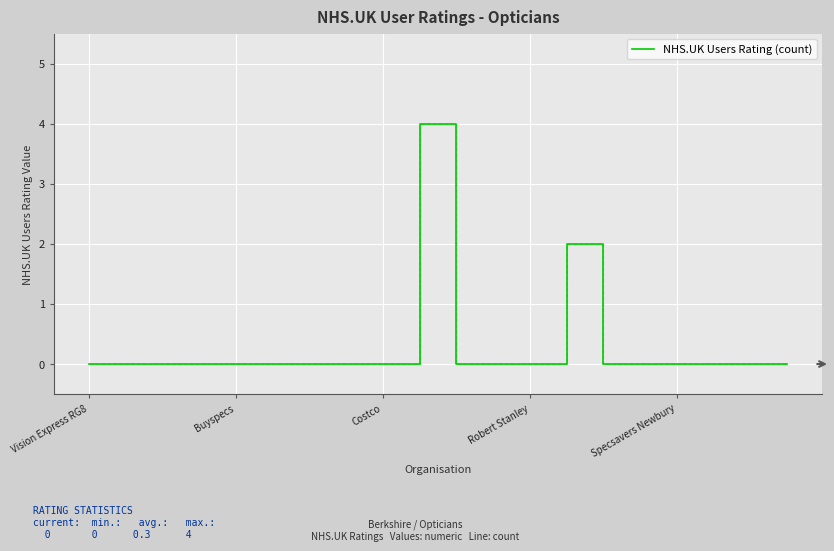

What is the maximum value shown in the chart?

4